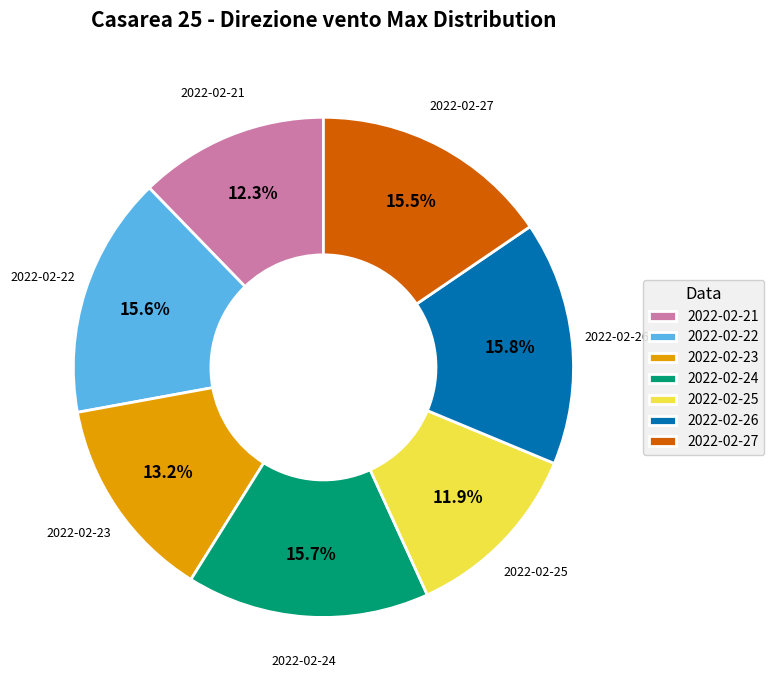

Combined, what portion of the pie is 2022-02-26 and 2022-02-25?

27.7%